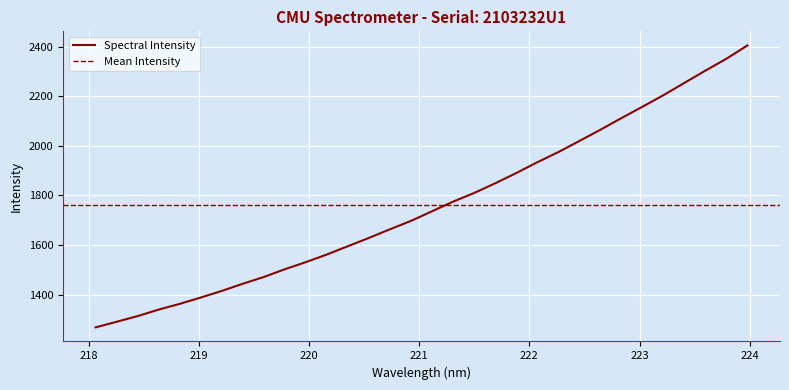

What is the difference between the second highest and second lowest values?

1061.1